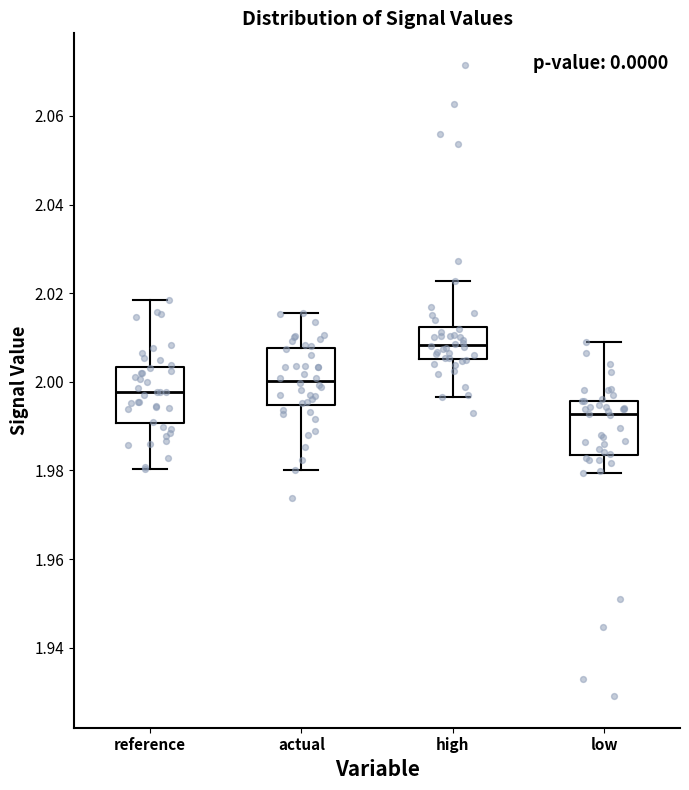

Reading left to right, read every box against the y-axis: the position of its median line, the range the box covers, and the ends of its whiskers. The values are not printed on the chart, so give them approximately, as read against the axis.

reference: median 1.998, box 1.990 to 2.004, whiskers 1.980 to 2.018
actual: median 2.000, box 1.994 to 2.008, whiskers 1.980 to 2.016
high: median 2.008, box 2.006 to 2.012, whiskers 1.996 to 2.022
low: median 1.992, box 1.984 to 1.996, whiskers 1.980 to 2.010